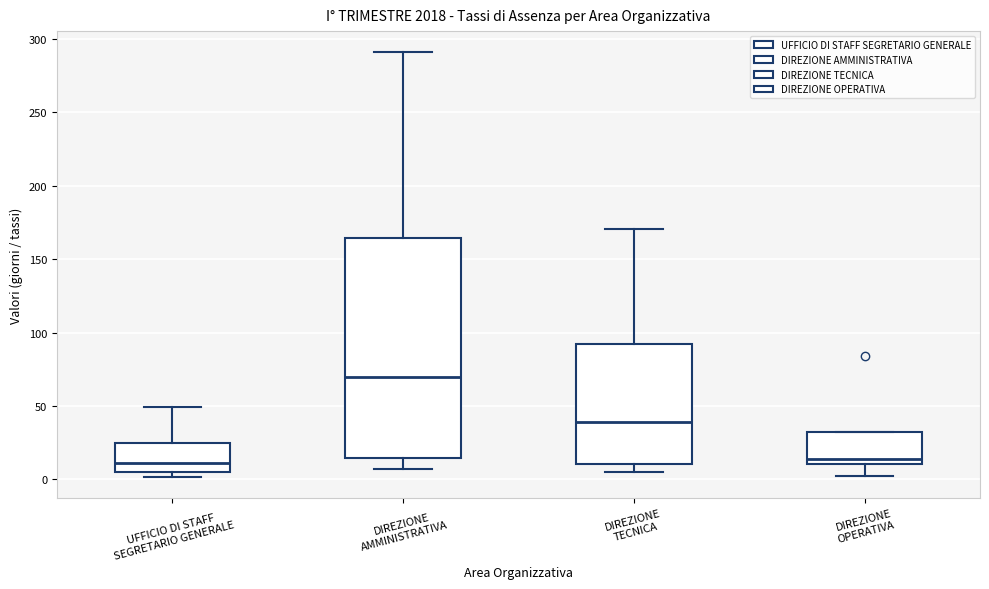

Reading left to right, transcribe this box plot: for each box, give where its median line is, the range the box spans, and where its two whiskers end, as read against the y-axis. The values are not printed on the chart, so give them approximately, as read against the axis.

UFFICIO DI STAFF SEGRETARIO GENERALE: median 10, box 5 to 25, whiskers 0 to 50
DIREZIONE AMMINISTRATIVA: median 70, box 15 to 165, whiskers 5 to 290
DIREZIONE TECNICA: median 40, box 10 to 90, whiskers 5 to 170
DIREZIONE OPERATIVA: median 15, box 10 to 30, whiskers 0 to 30